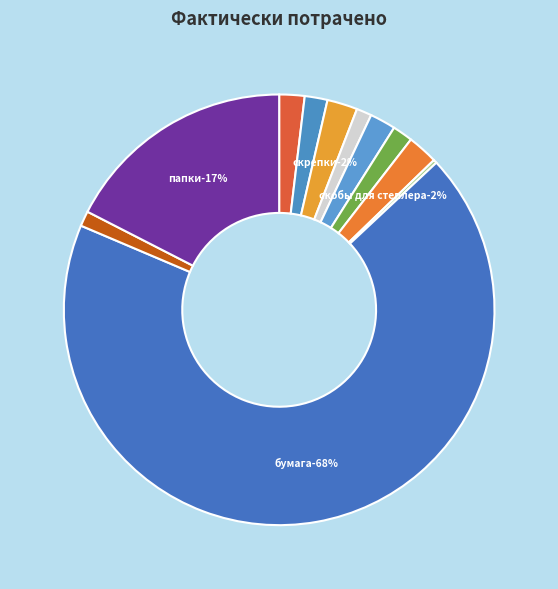

What percentage do скобы для степлера and ручки together represent?

4.2%